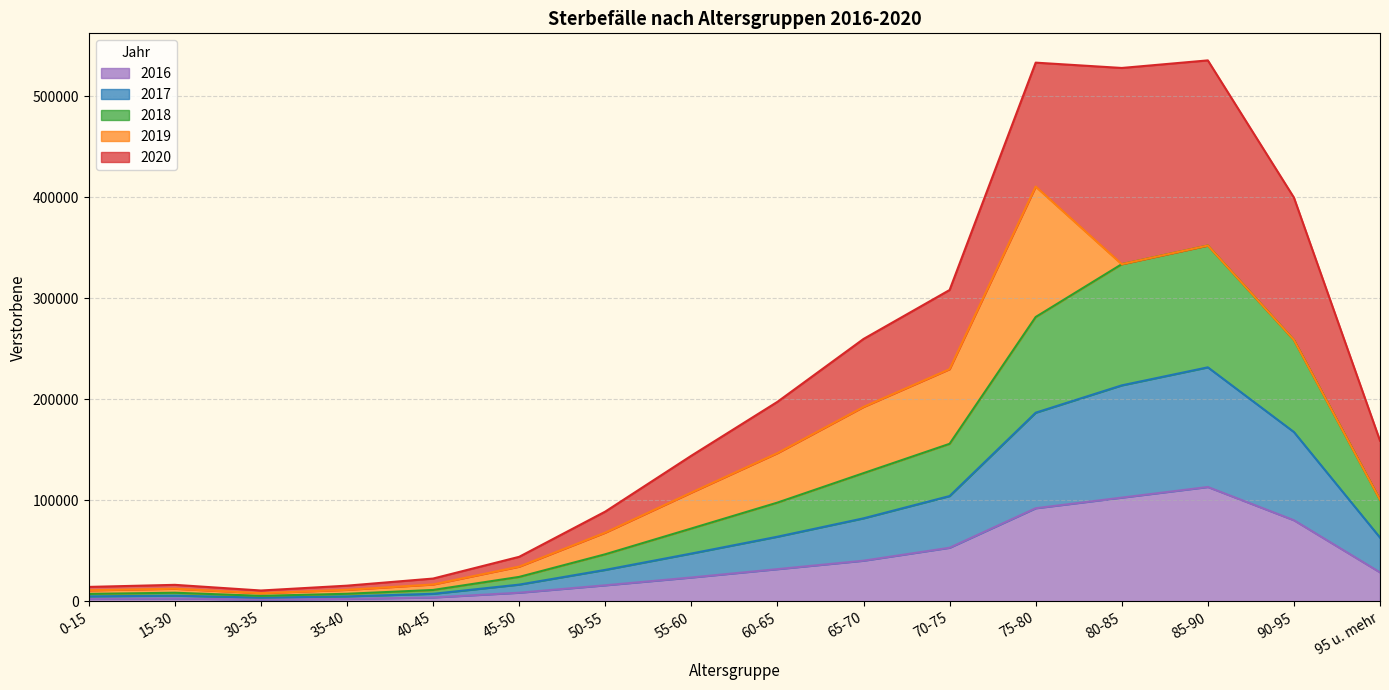

How many data points in 2016 are above 28740?

8